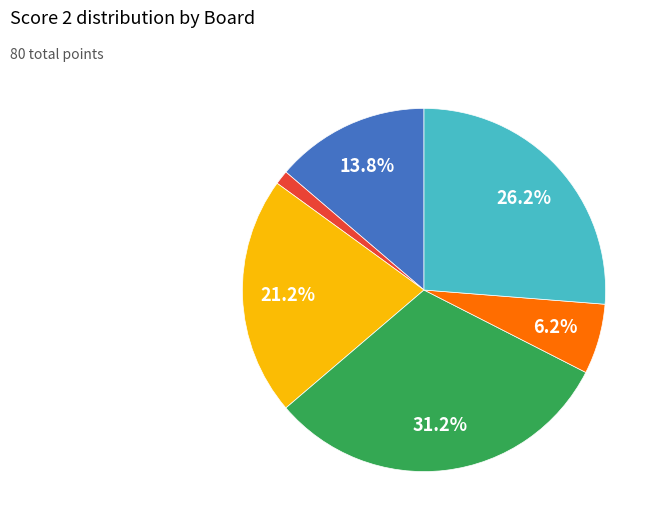

Is there any slice that represents more than half of the pie?

No